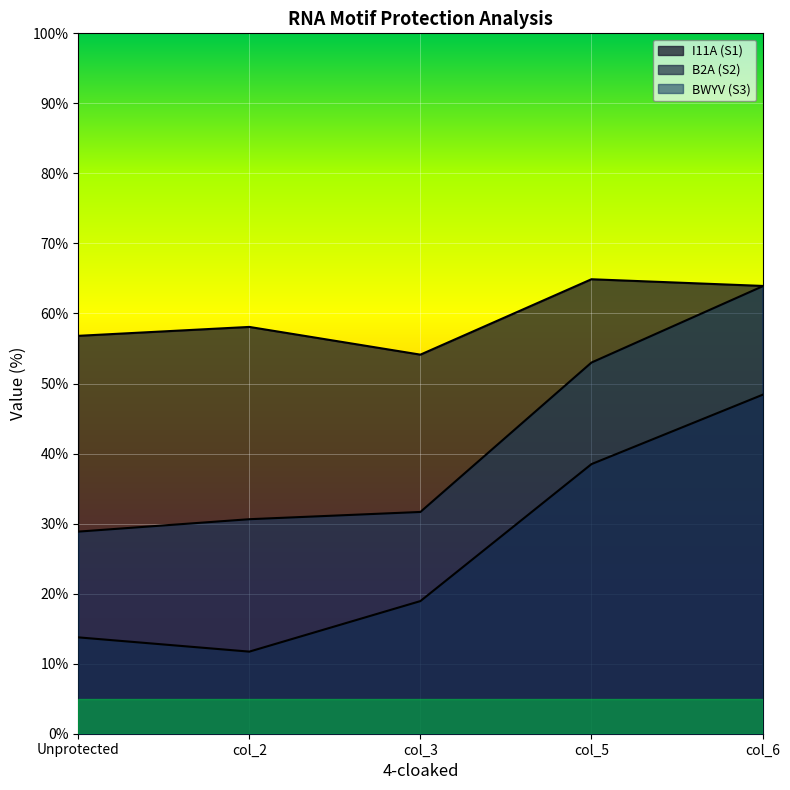

Which series has the largest total across all categories?

I11A (S1)